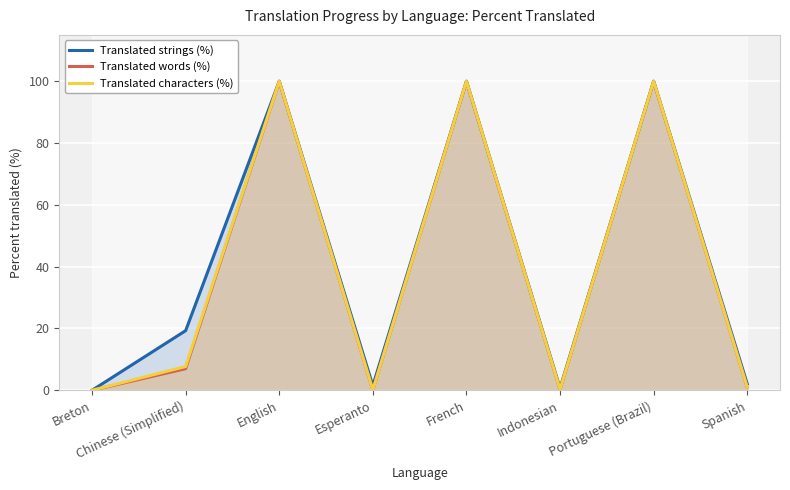

Which series changed the most between Esperanto and Portuguese (Brazil)?

Translated words (%)